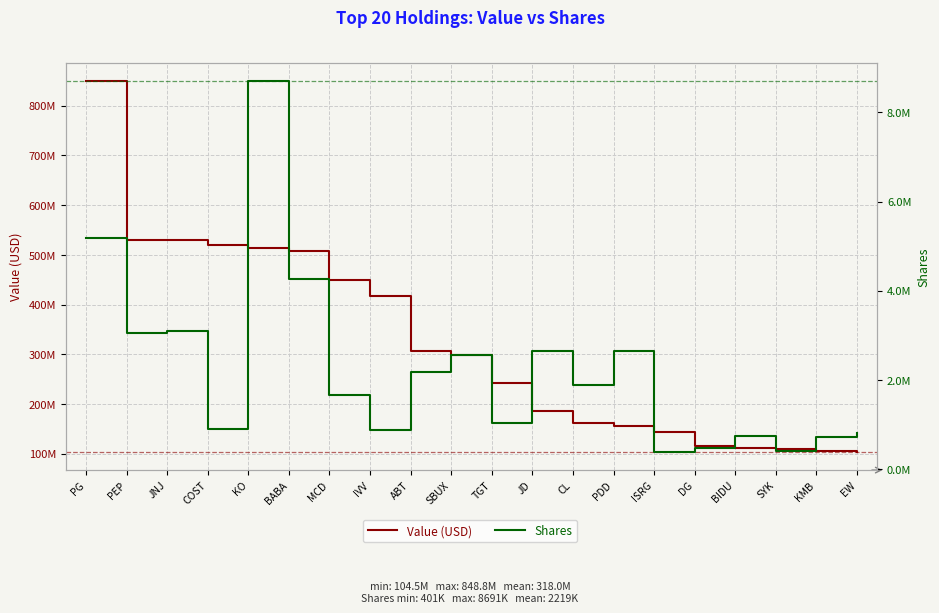

Is the value of Shares at PDD greater than the value of Value (USD) at BIDU?

No